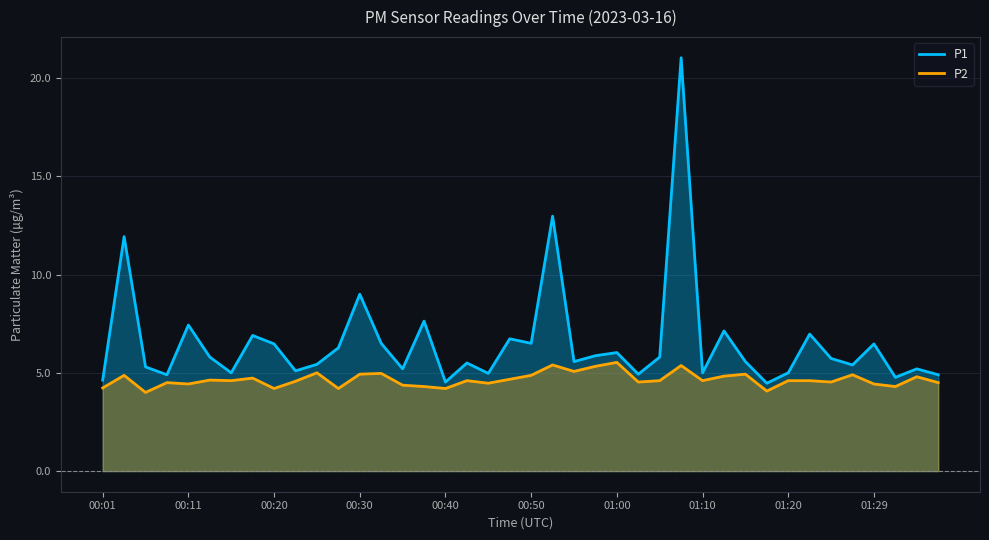

The P2 series shows 7.0 at 17. True or false?

False